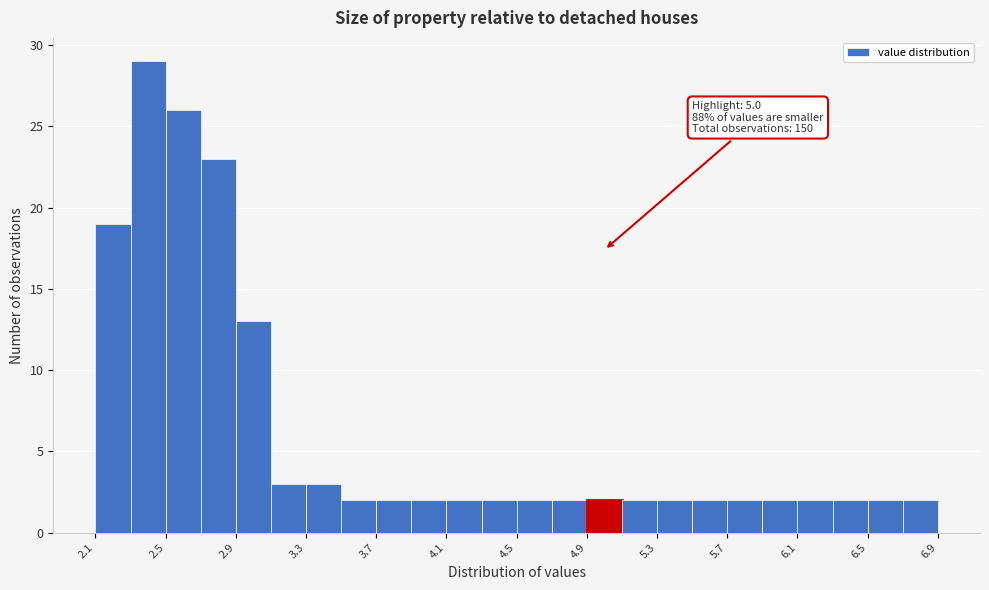

Over which range of the x-axis is the bar tallest?

2.3 to 2.5